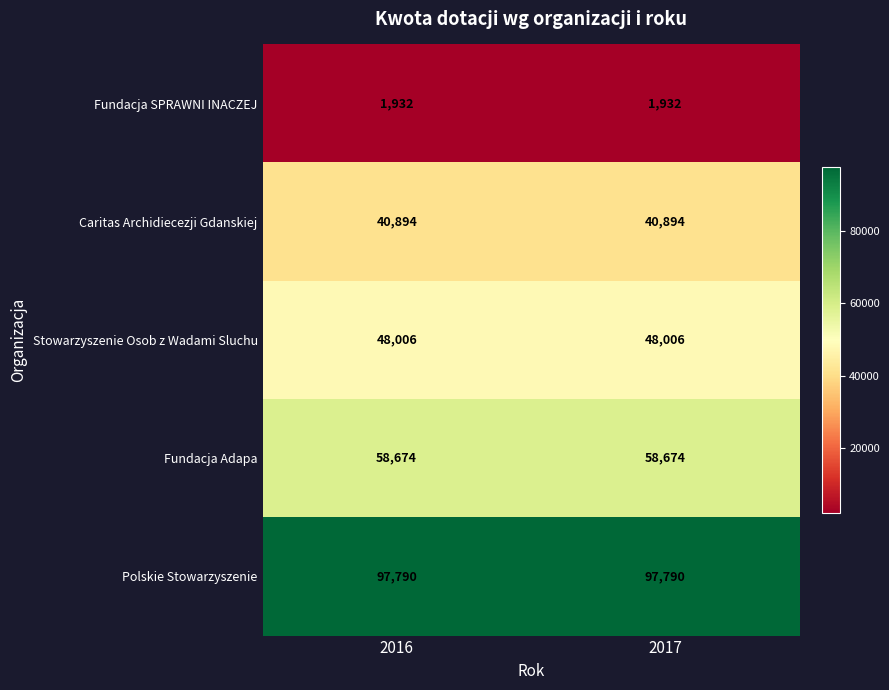

Which series has the largest total across all categories?

Polskie Stowarzyszenie